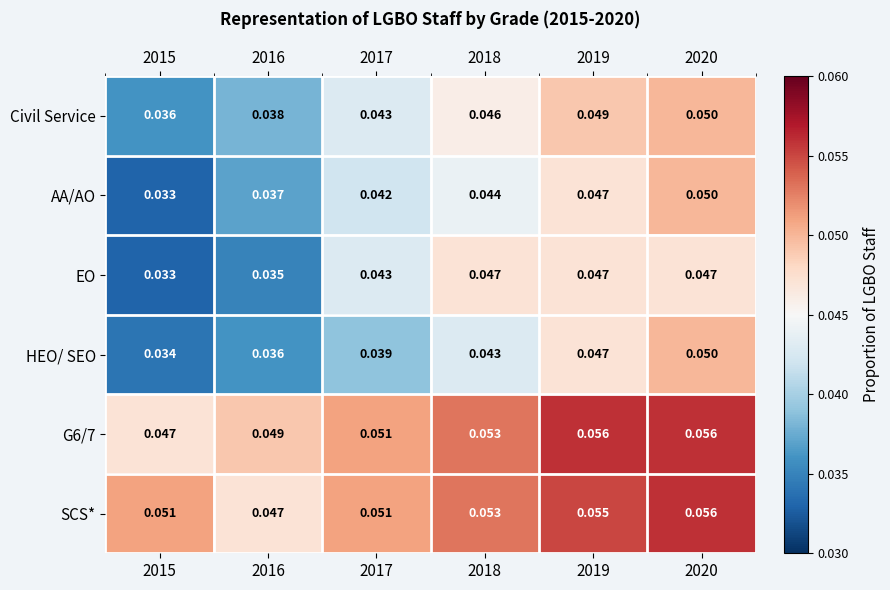

Which series has the widest spread of values?

AA/AO